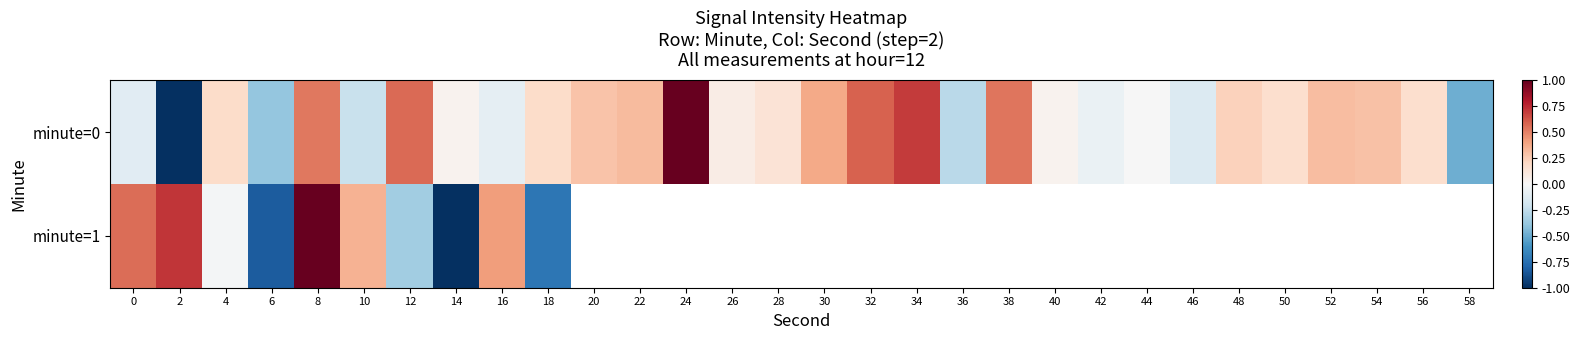

At which label is minute=1 closest to 0?

4